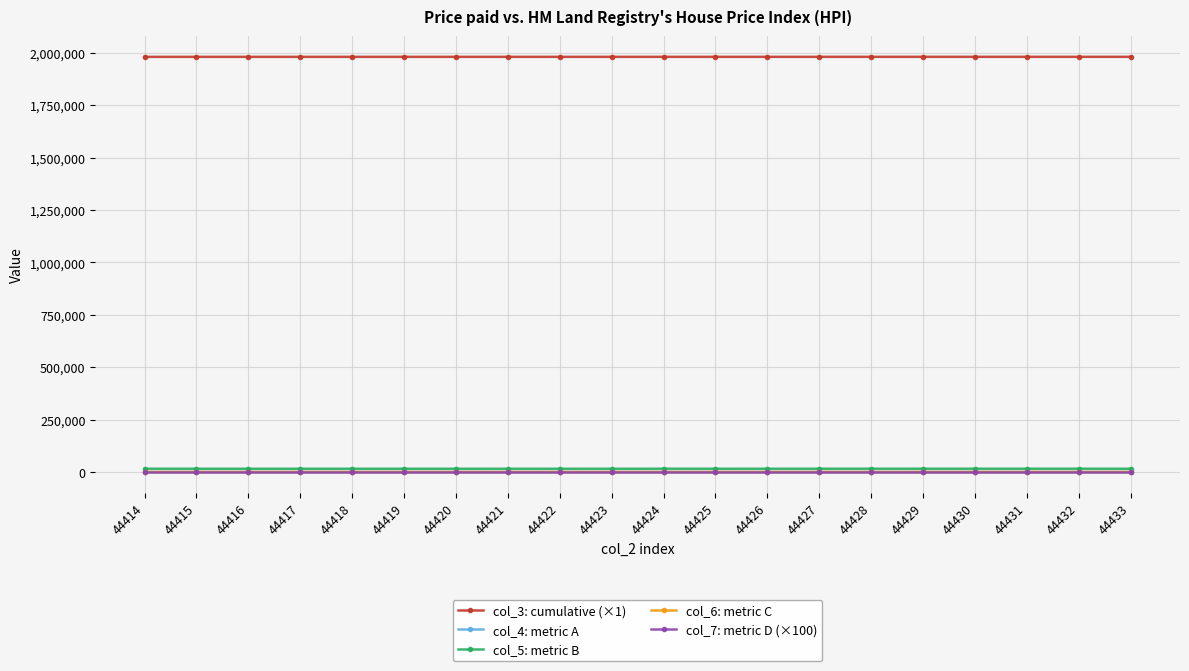

True or false: col_3: cumulative (×1) and col_7: metric D (×100) intersect in this chart.

False